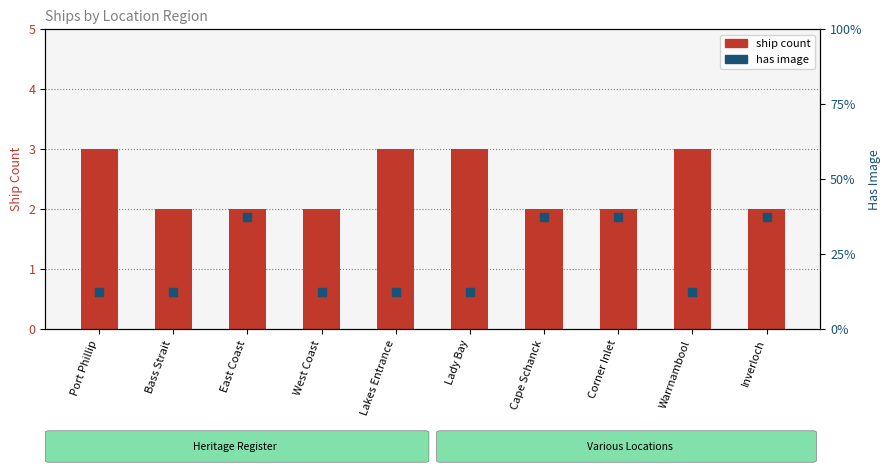

Is the value of has image at Lady Bay greater than the value of ship count at Port Phillip?

No